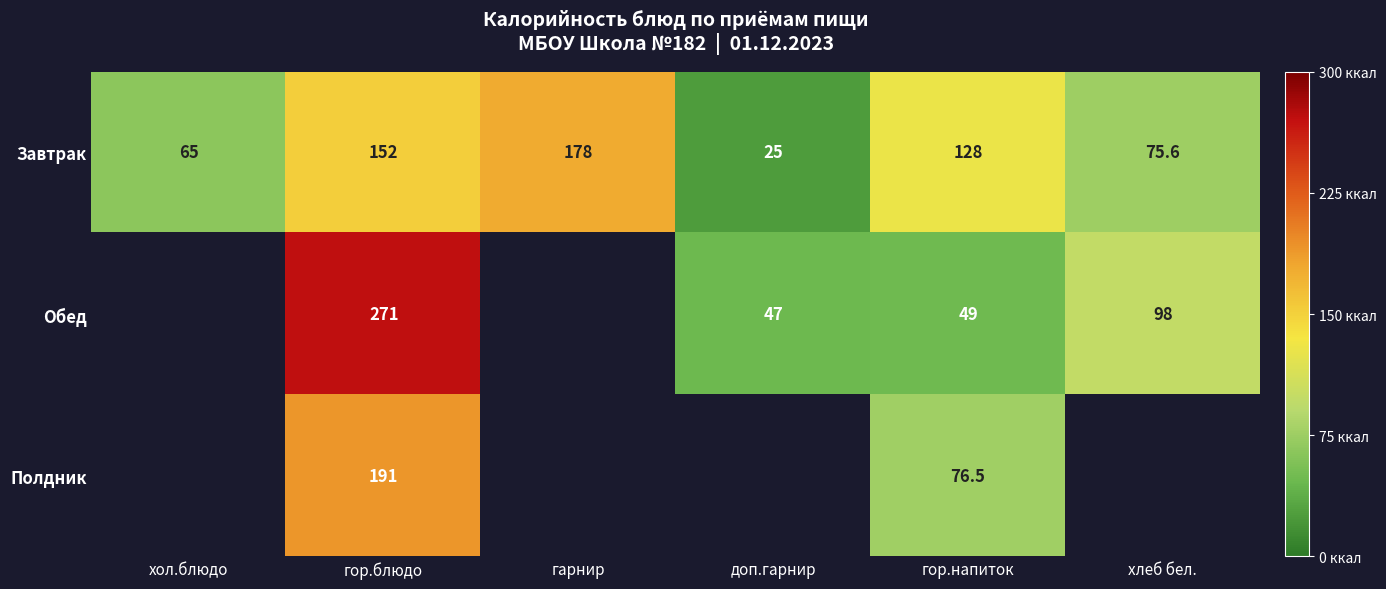

What is the difference between the maximum and minimum values in the Завтрак series?

153.0